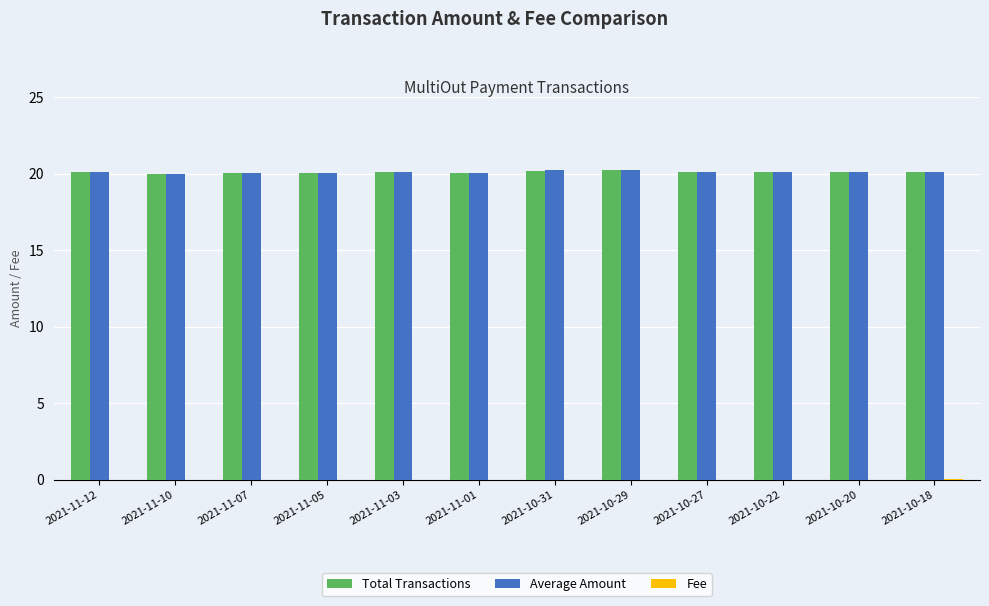

What is the highest value of the Total Transactions series?

20.2